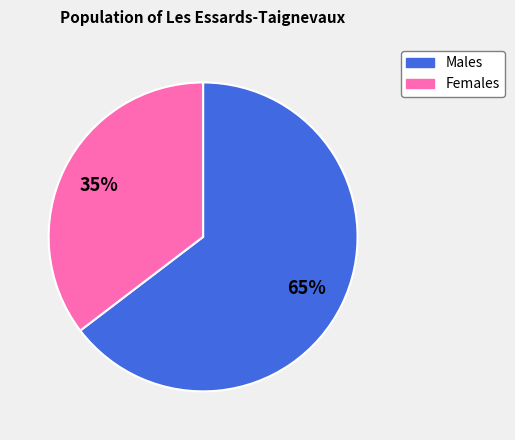

Does any single category account for the majority?

Yes